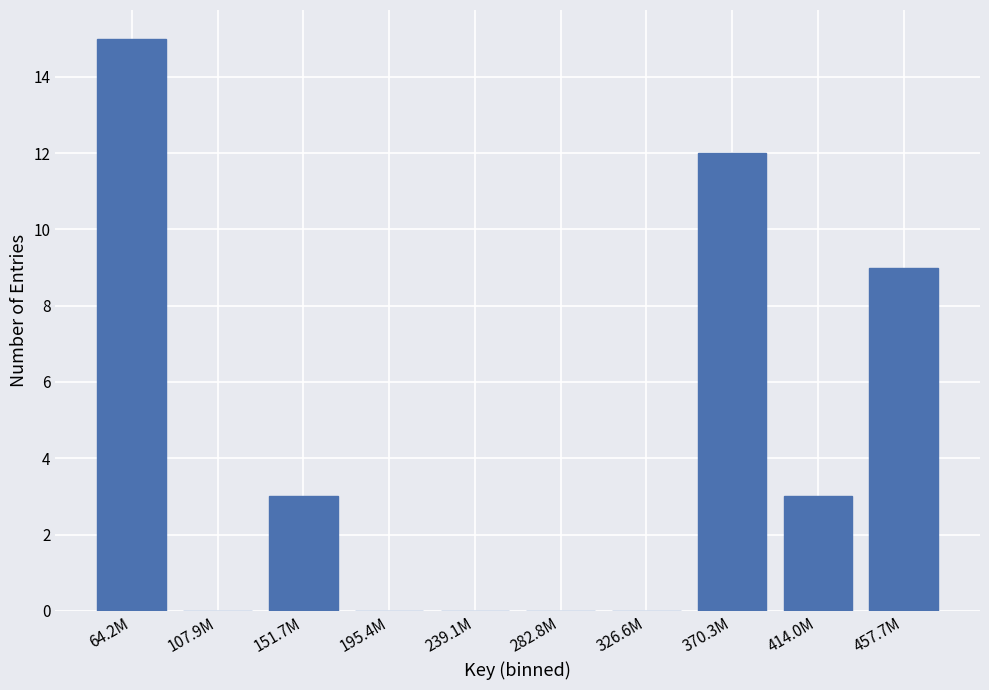

Reading left to right, list all the values displayed in this chart.

64.2M=15	107.9M=0	151.7M=3	195.4M=0	239.1M=0	282.8M=0	326.6M=0	370.3M=12	414.0M=3	457.7M=9